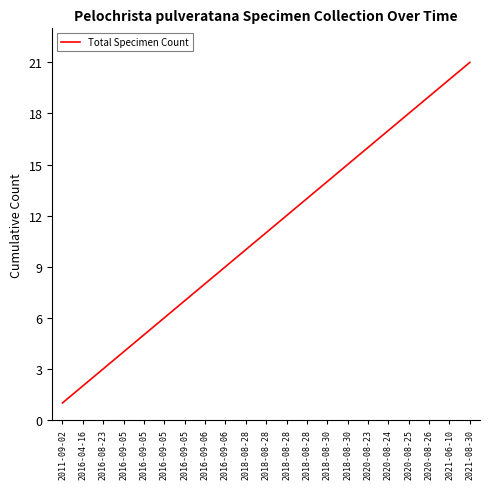

How many lines are shown in the chart?

1